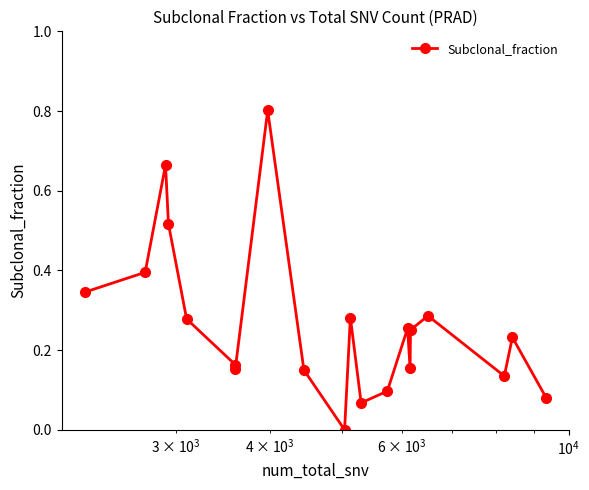

What is the greatest value displayed?

0.8